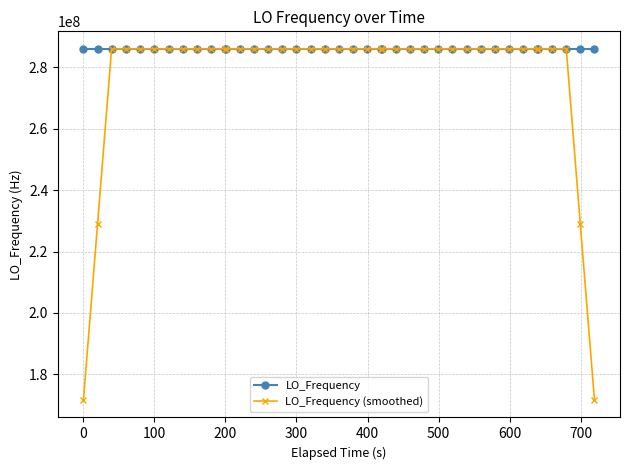

What is the value of the LO_Frequency point at the 26th from the left?

286047003.8